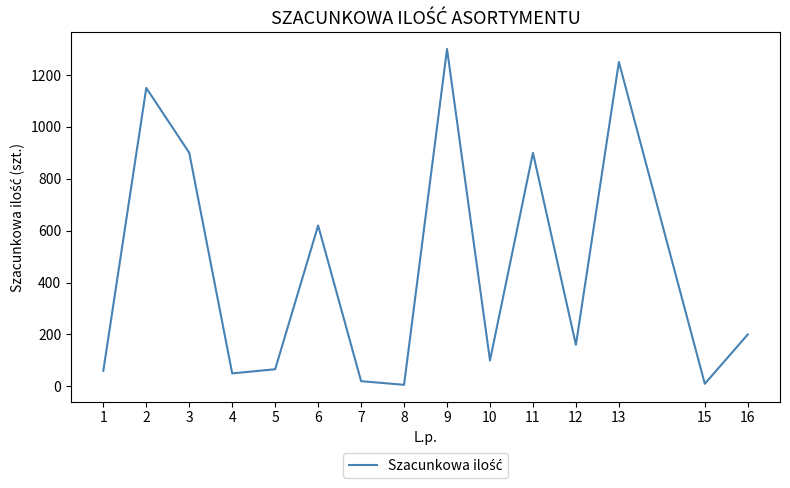

The chart shows a value of 267 at 9. True or false?

False